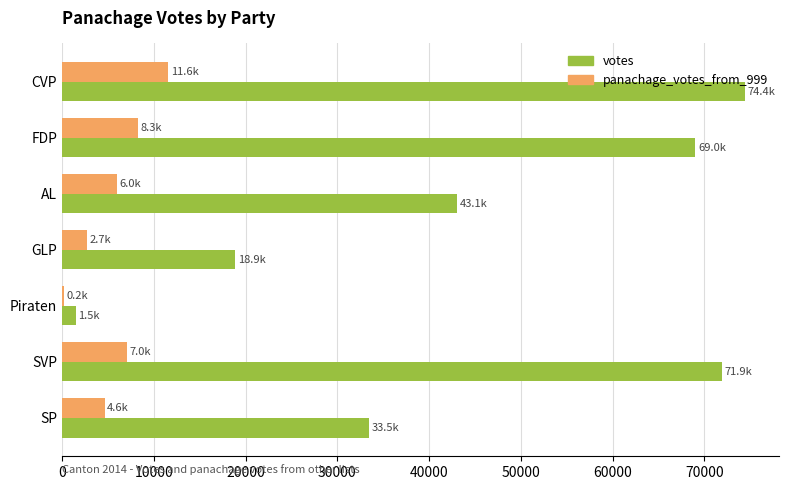

Which series changed the most between AL and SP?

votes